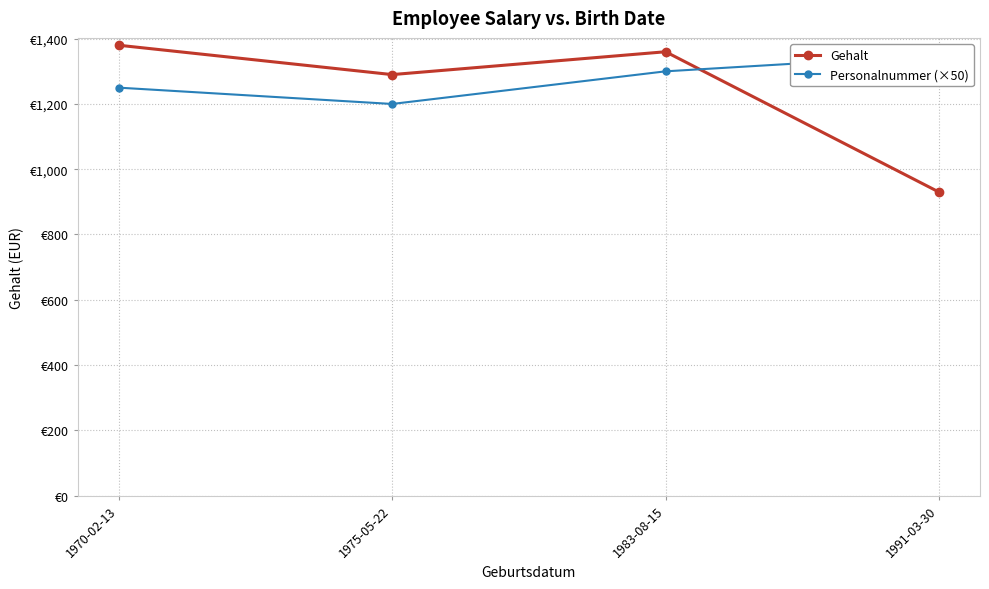

What position from the left is 1983-08-15?

3